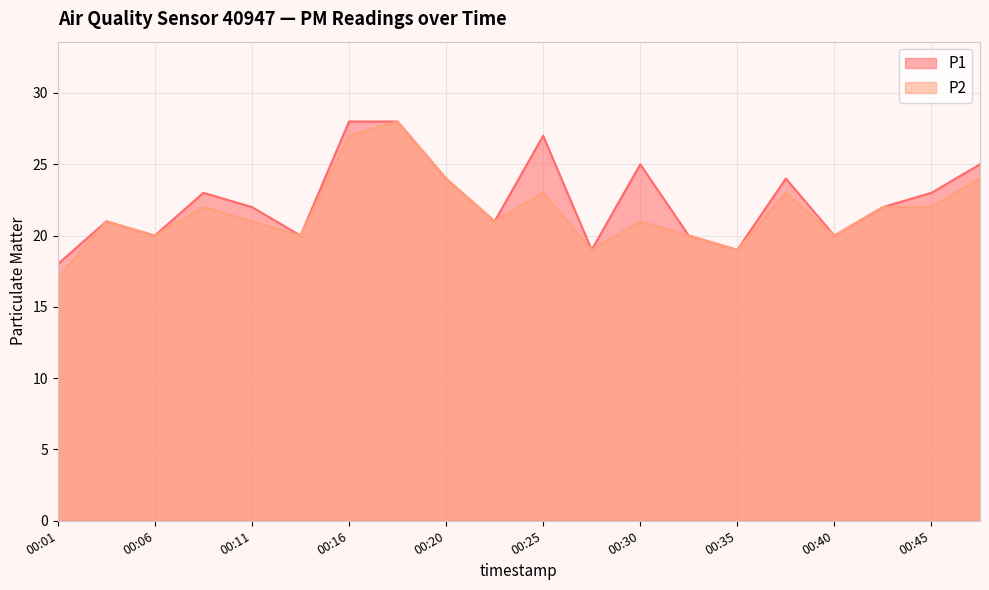

Reading left to right, extract all data points from this chart.

P1: 00:01=18	00:03=21	00:06=20	00:08=23	00:11=22	00:13=20	00:16=28	00:18=28	00:20=24	00:23=21	00:25=27	00:28=19	00:30=25	00:33=20	00:35=19	00:37=24	00:40=20	00:42=22	00:45=23	00:47=25
P2: 00:01=17	00:03=21	00:06=20	00:08=22	00:11=21	00:13=20	00:16=27	00:18=28	00:20=24	00:23=21	00:25=23	00:28=19	00:30=21	00:33=20	00:35=19	00:37=23	00:40=20	00:42=22	00:45=22	00:47=24